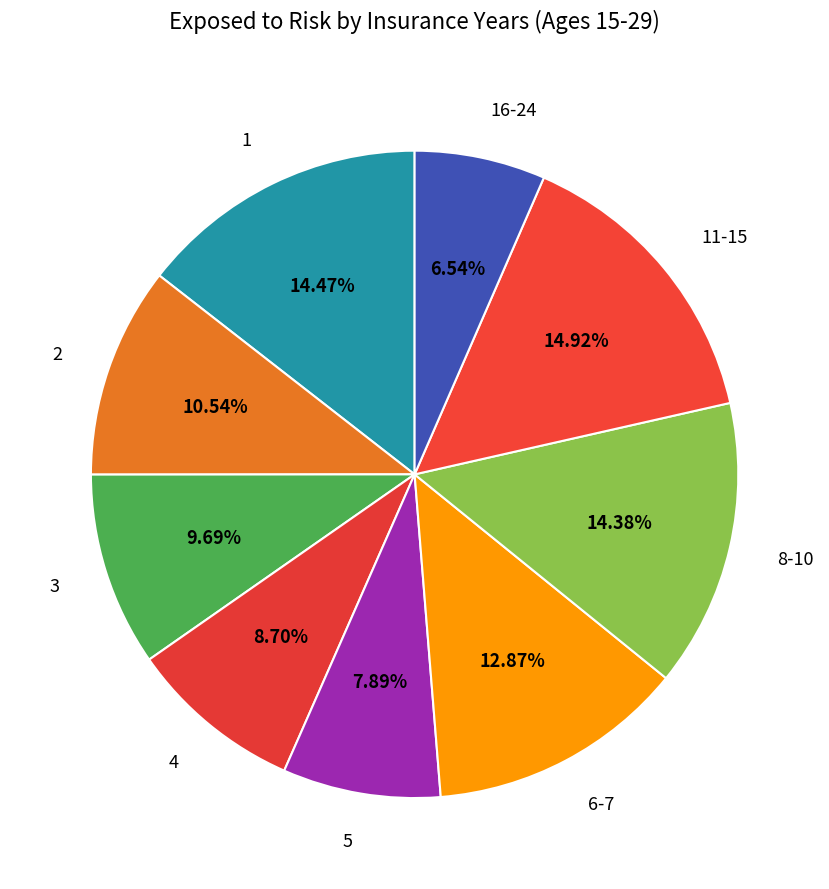

To the nearest percent, what percentage of the pie is 3?

10%